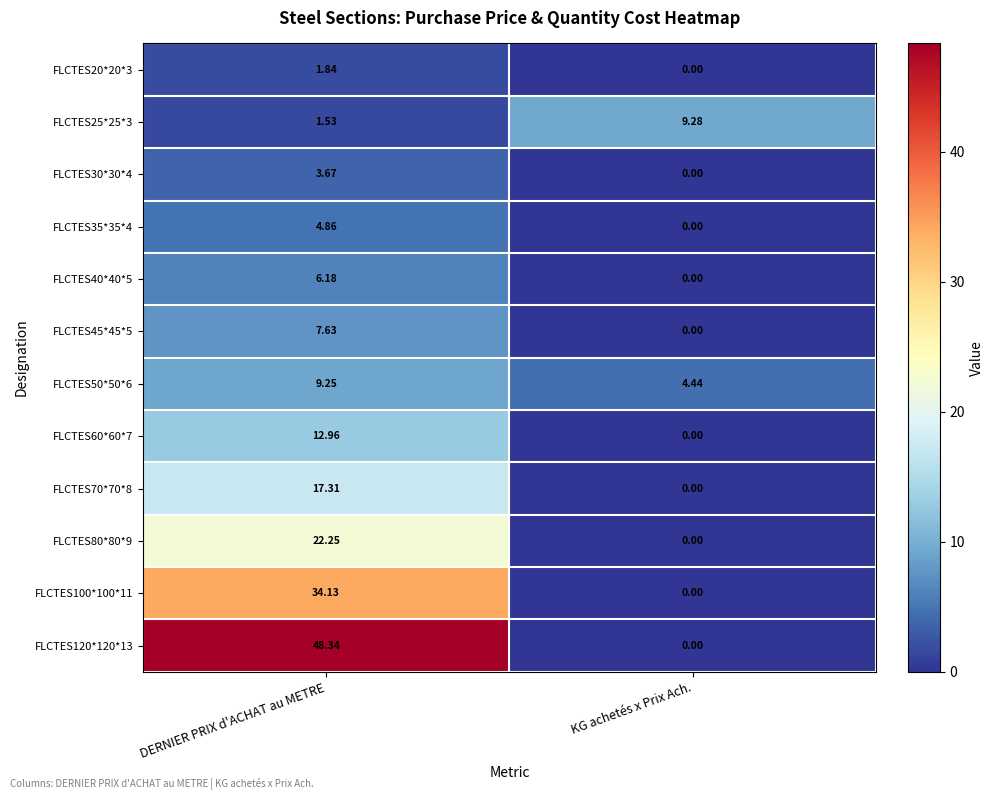

What is the total value across all series at KG achetés x Prix Ach.?

13.7